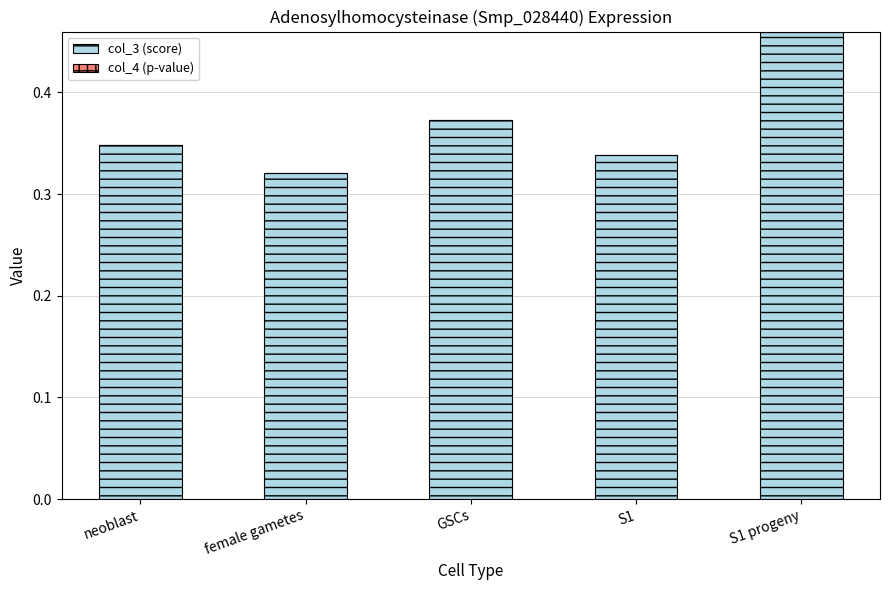

At which category is the sum across all series the highest?

S1 progeny